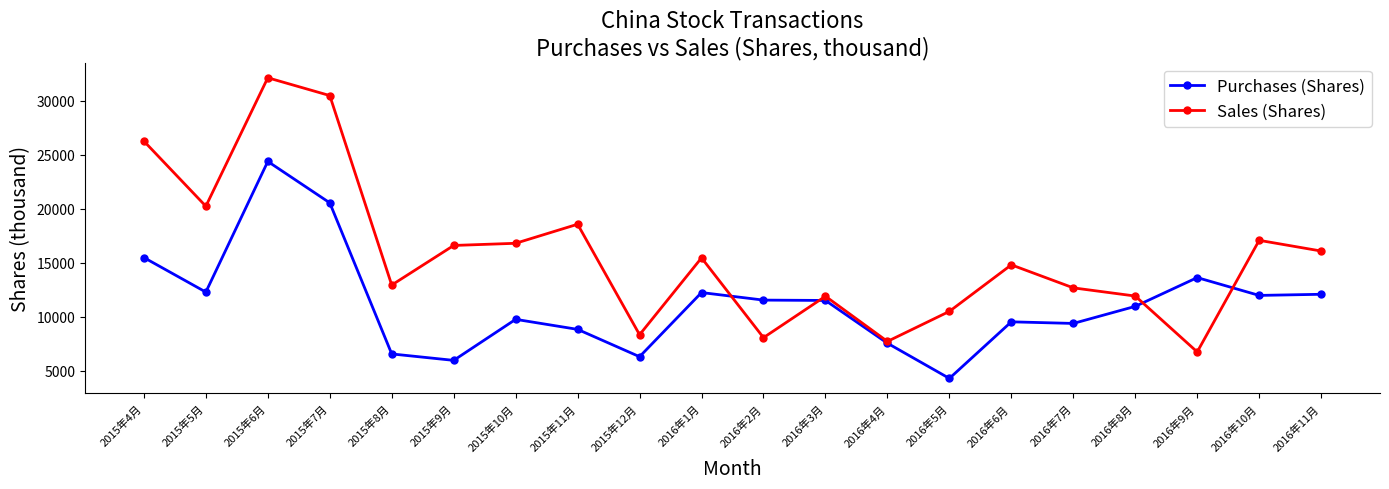

Count the number of data series in this chart.

2